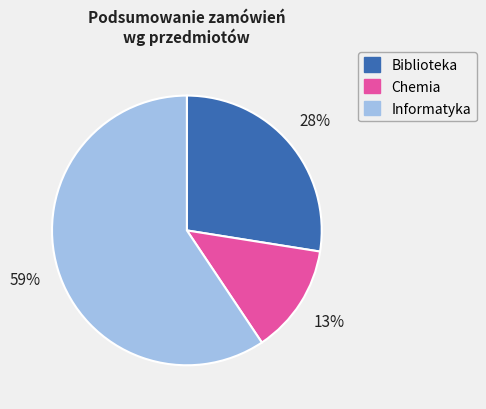

Is Chemia the majority of the pie?

No